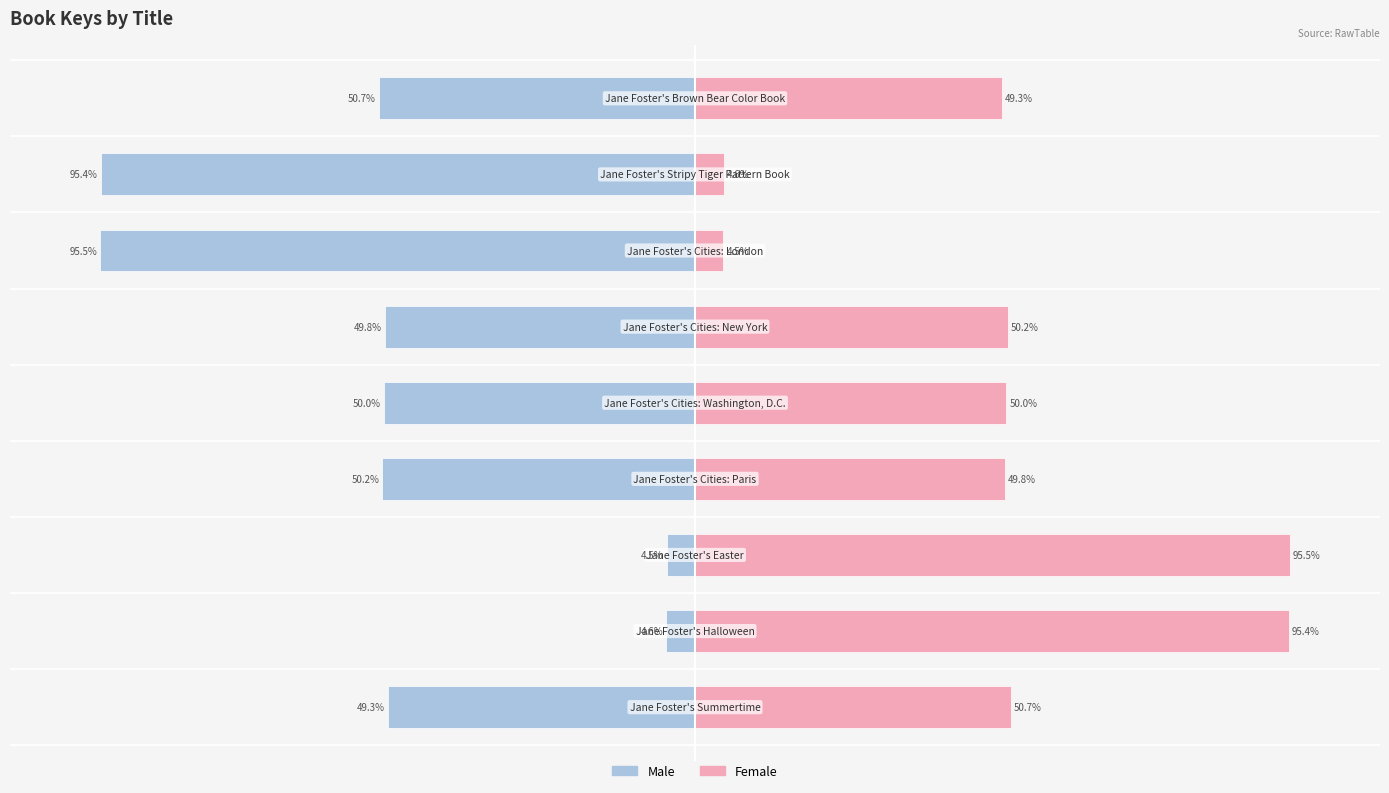

How many data points in Female are above 50?

4